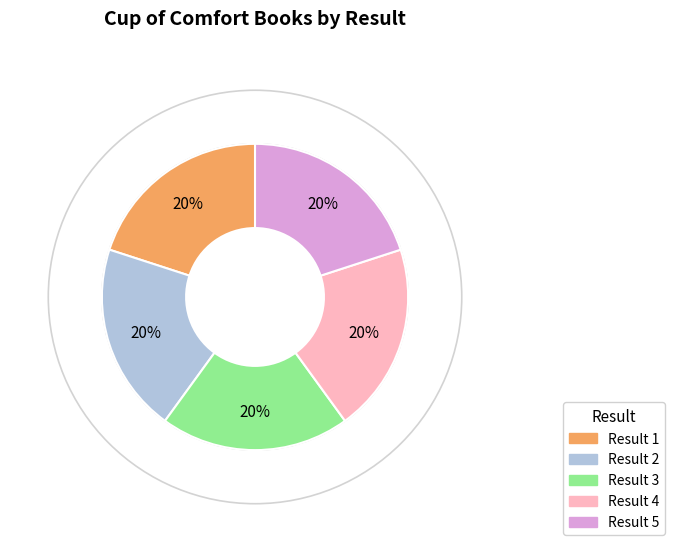

Is there a majority slice in this chart?

No